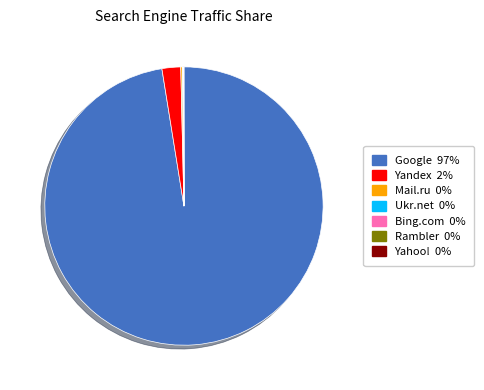

Is there a majority slice in this chart?

Yes